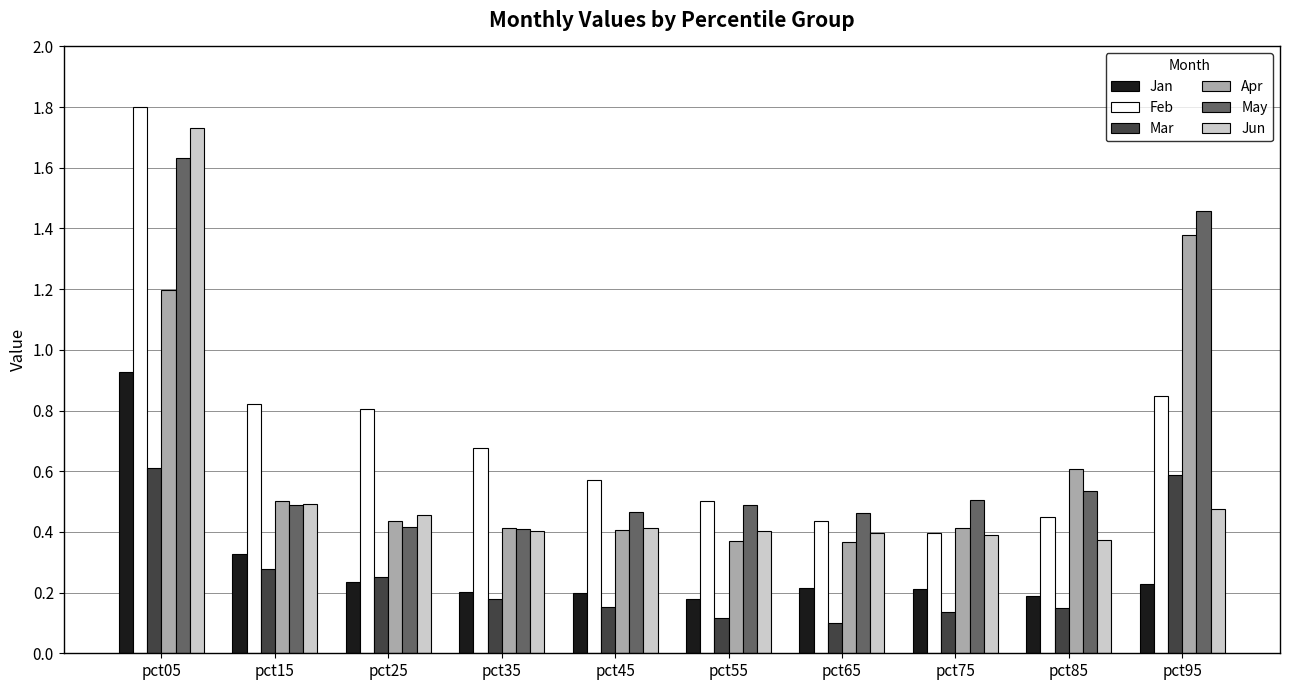

What is the sum of all Jan values?

2.9